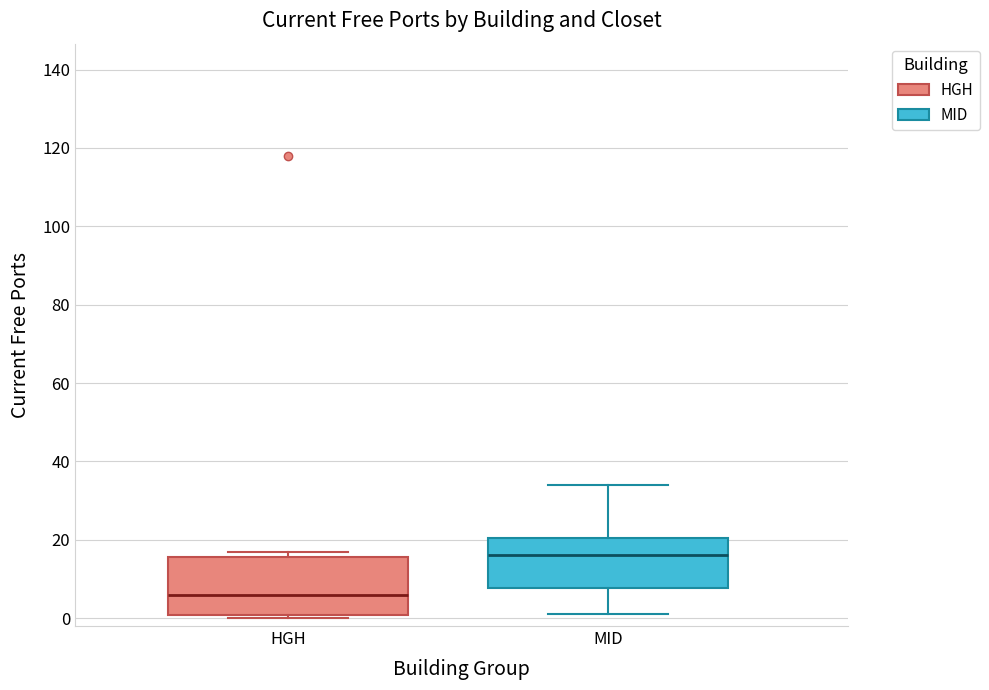

Where is the upper edge of the box for HGH on the y-axis? The values are not printed on the chart, so give them approximately, as read against the axis.

16